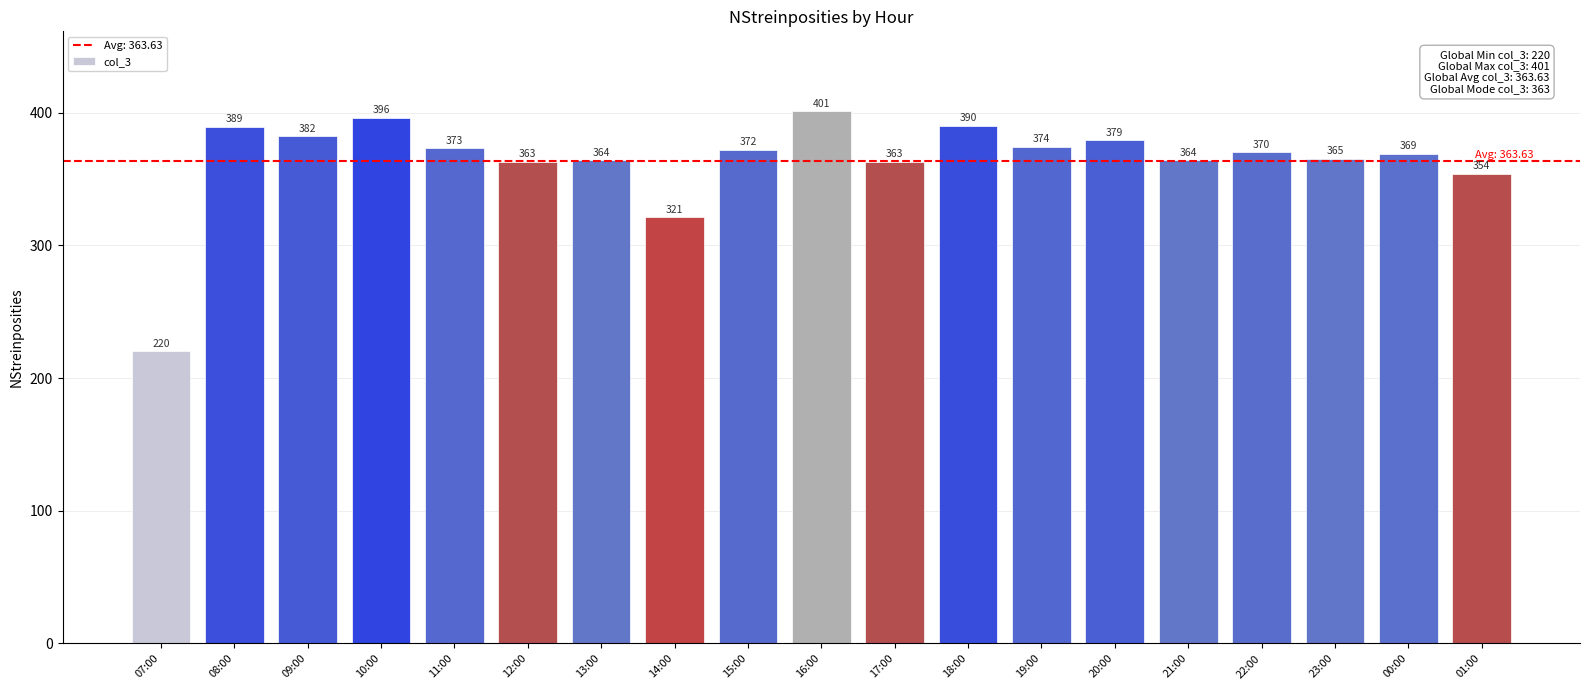

Where is the data nearest to the value 310?

14:00